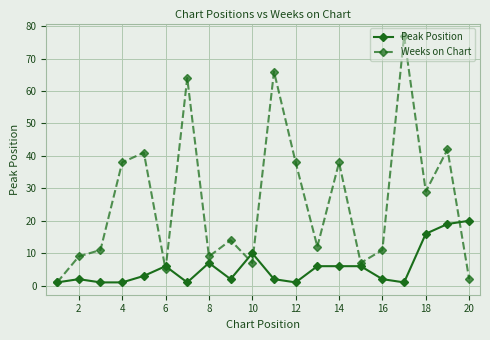

Which series has the widest spread of values?

Weeks on Chart